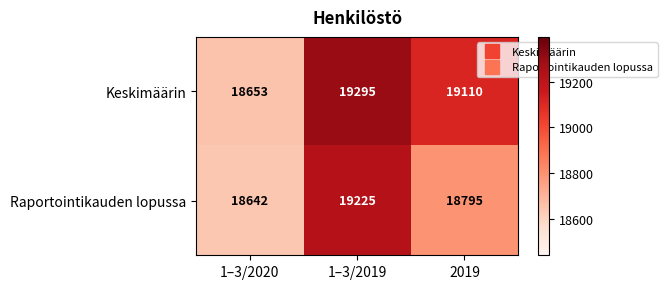

Which series has the largest total across all categories?

Keskimäärin